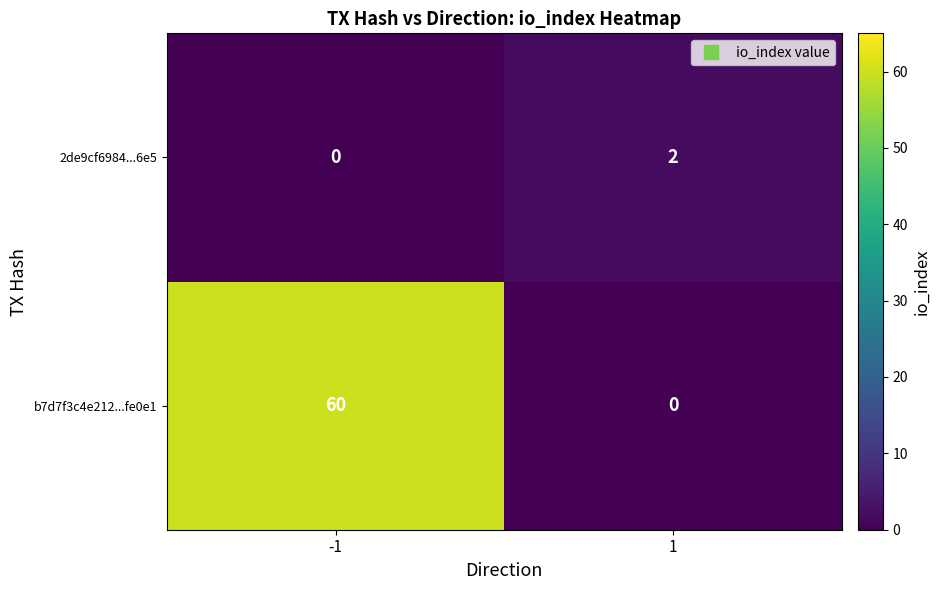

What is the maximum value shown in the chart?

60